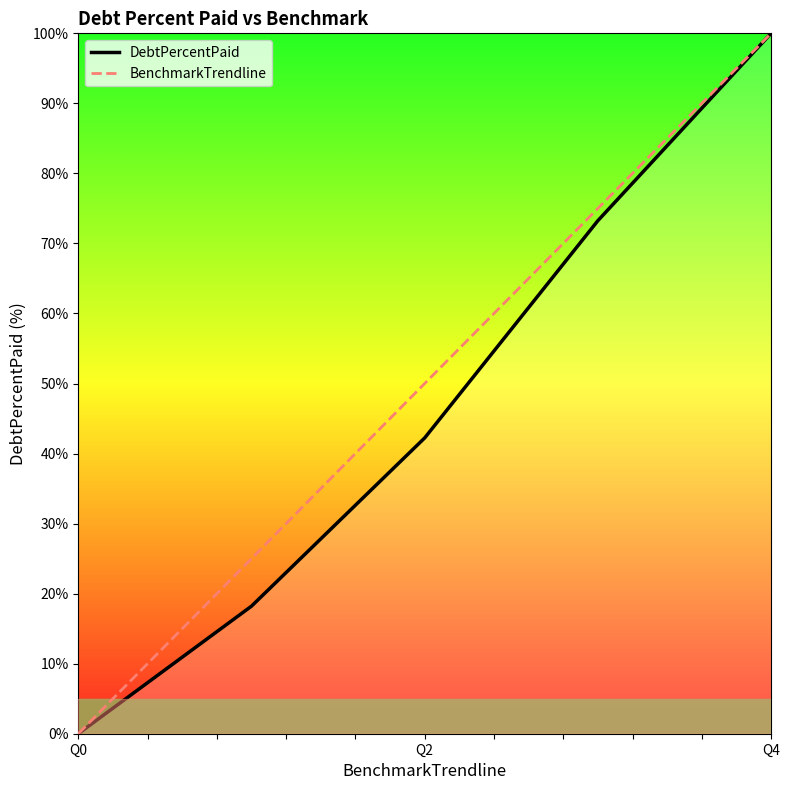

The value of DebtPercentPaid at Q4 is 152.5. True or false?

False